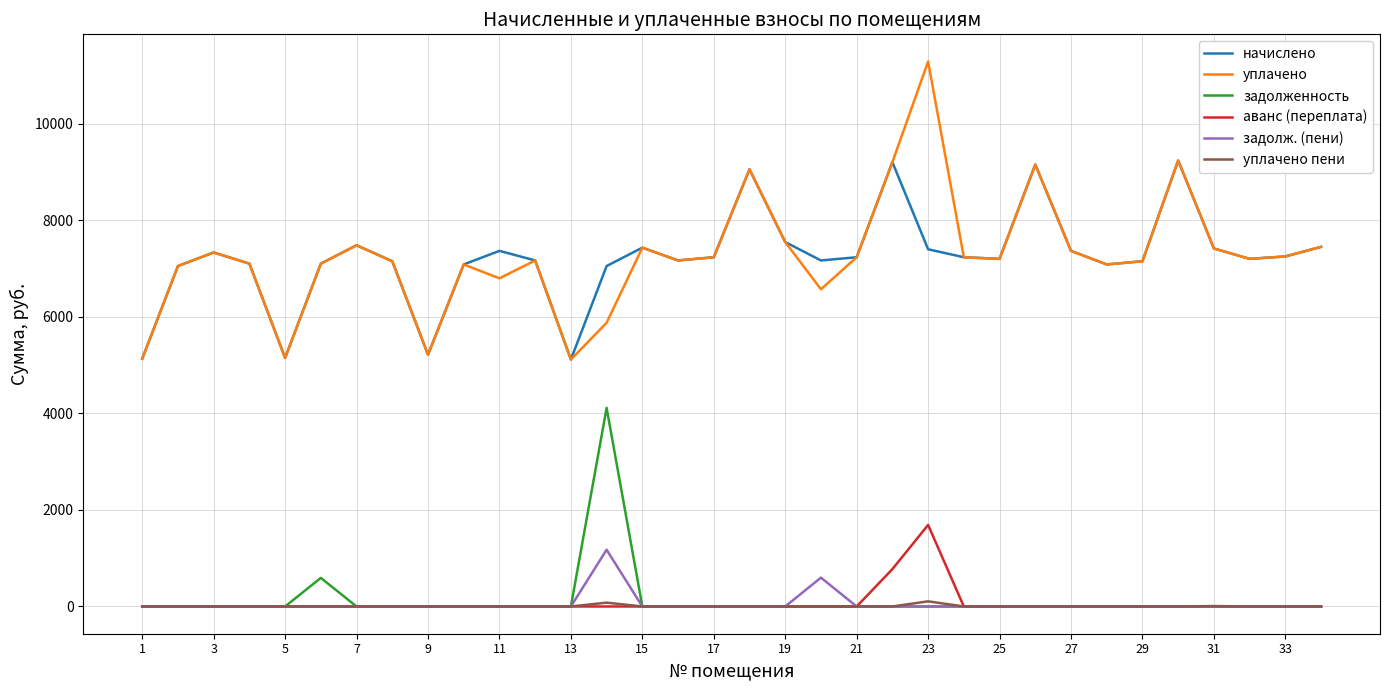

True or false: задолж. (пени) and начислено intersect in this chart.

False